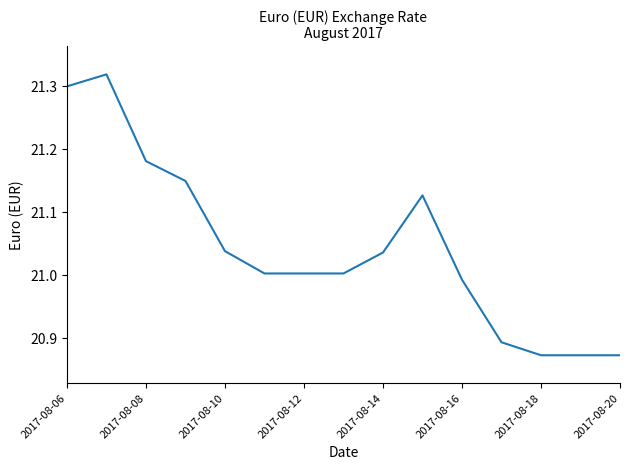

Count the number of categories in the chart.

15